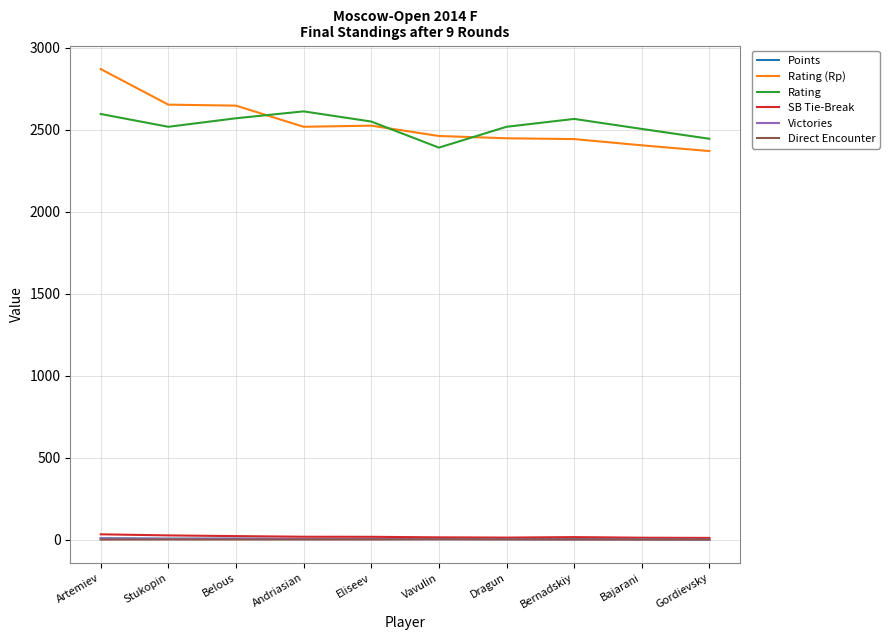

True or false: Direct Encounter and Points cross at least once.

False